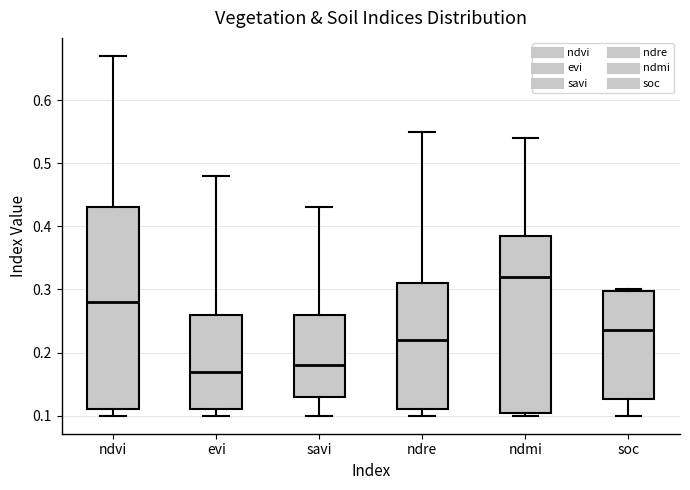

Reading left to right, transcribe this box plot: for each box, give where its median line is, the range the box spans, and where its two whiskers end, as read against the y-axis. The values are not printed on the chart, so give them approximately, as read against the axis.

ndvi: median 0.28, box 0.11 to 0.43, whiskers 0.10 to 0.67
evi: median 0.17, box 0.11 to 0.26, whiskers 0.10 to 0.48
savi: median 0.18, box 0.13 to 0.26, whiskers 0.10 to 0.43
ndre: median 0.22, box 0.11 to 0.31, whiskers 0.10 to 0.55
ndmi: median 0.32, box 0.11 to 0.39, whiskers 0.10 to 0.54
soc: median 0.24, box 0.13 to 0.30, whiskers 0.10 to 0.30